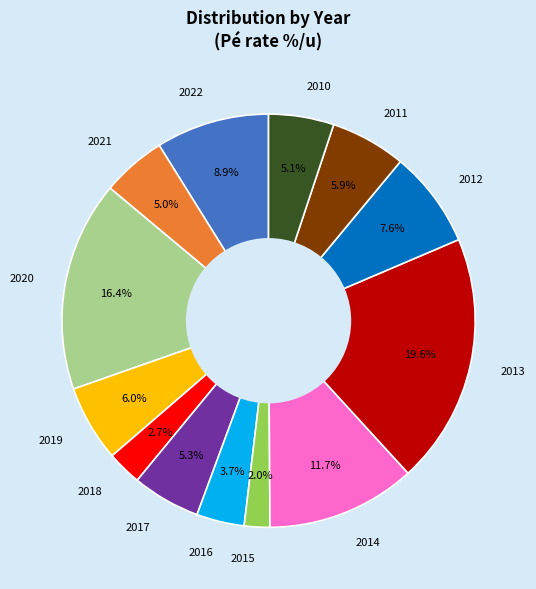

To the nearest percent, what is the difference between the largest and smallest slice percentages?

18%